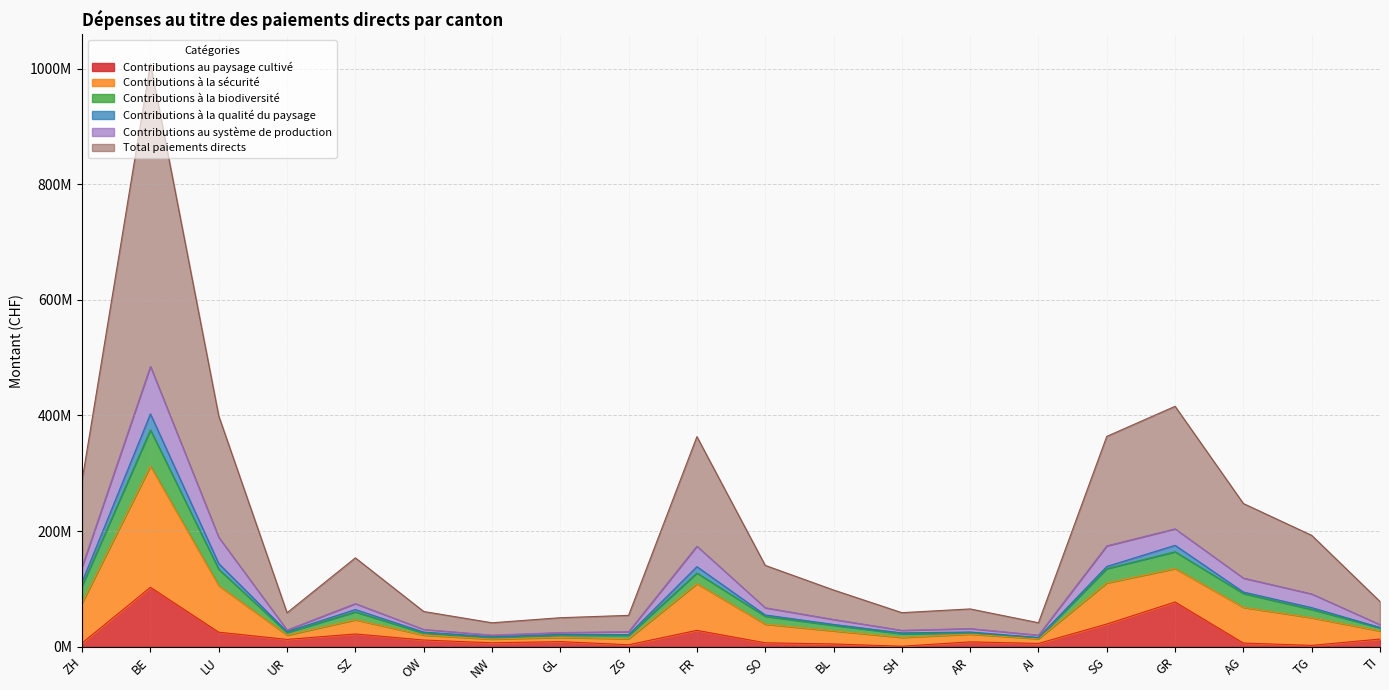

What are all the series names shown in the legend?

Contributions au paysage cultivé, Contributions à la sécurité, Contributions à la biodiversité, Contributions à la qualité du paysage, Contributions au système de production, Total paiements directs